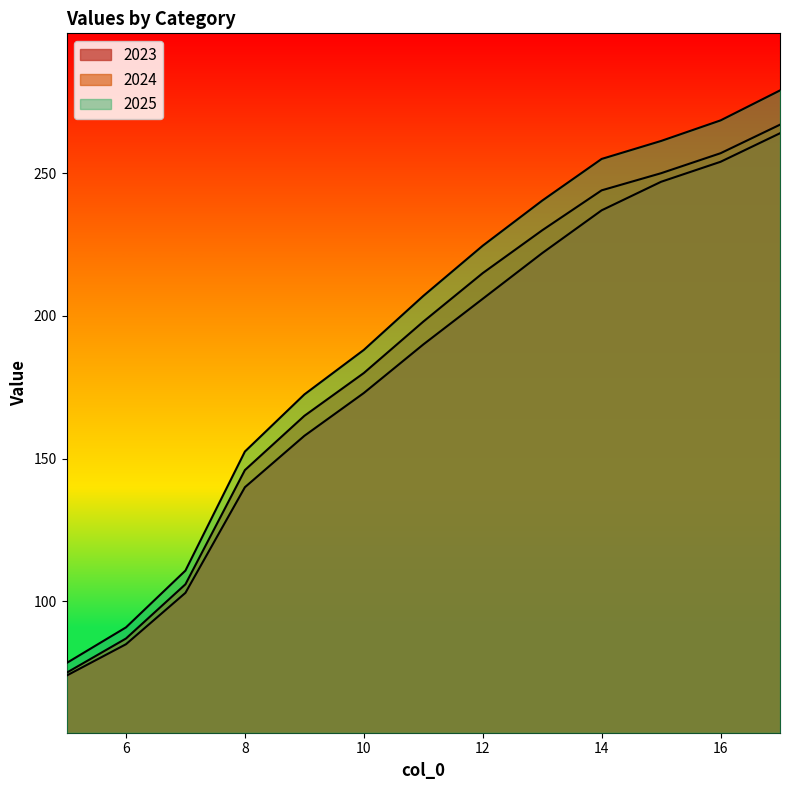

Rank the series by their maximum value, from lowest to highest.

2023, 2024, 2025